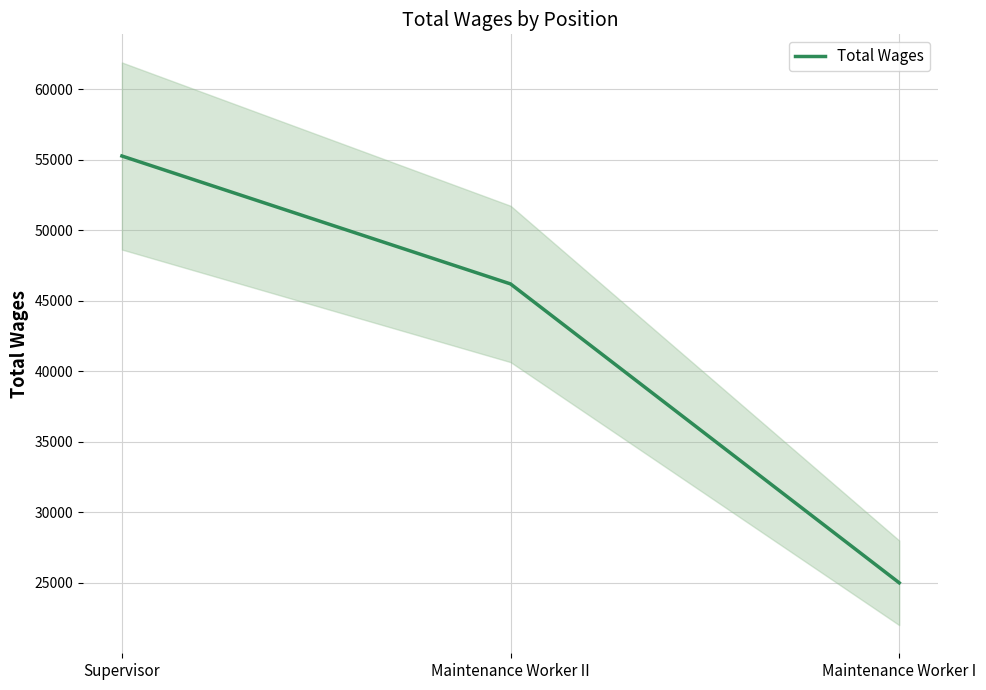

Rank the categories by value from lowest to highest.

Maintenance Worker I, Maintenance Worker II, Supervisor